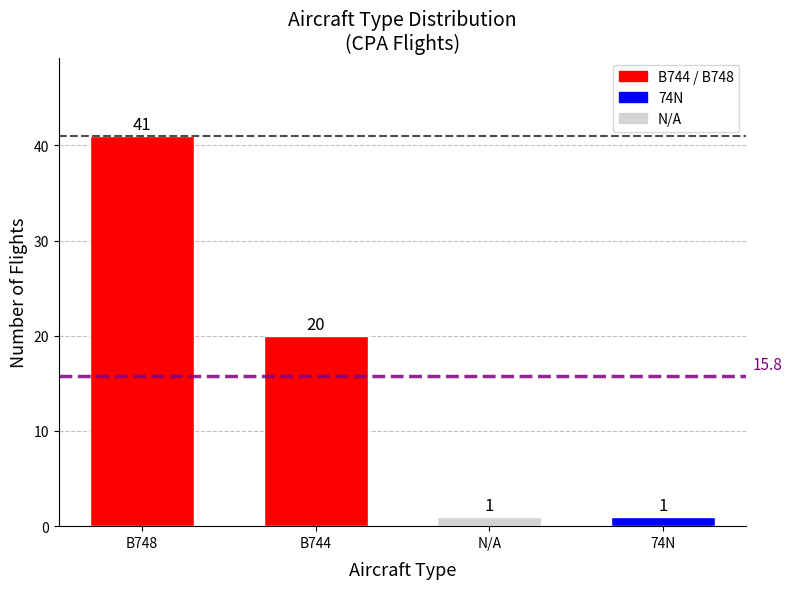

What is the difference between the second highest and minimum values?

19